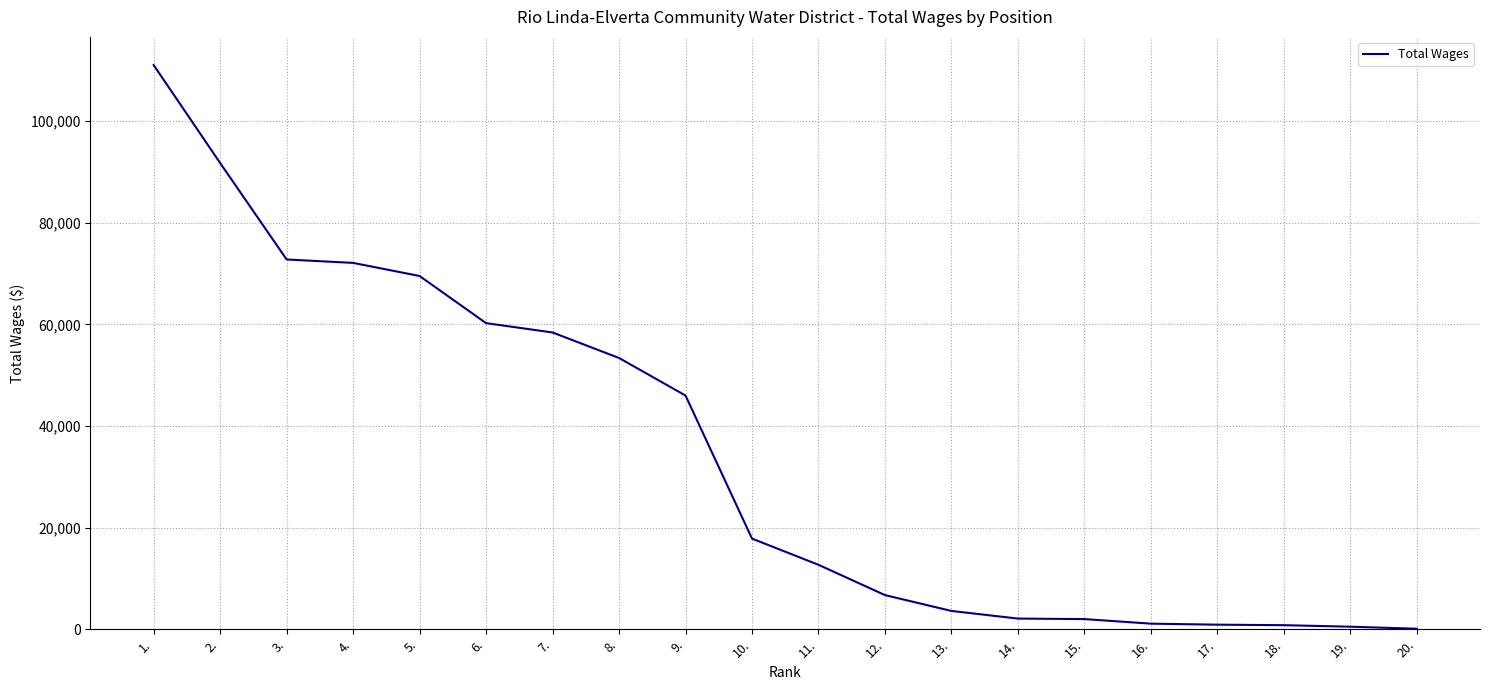

What is the smallest value displayed?

100